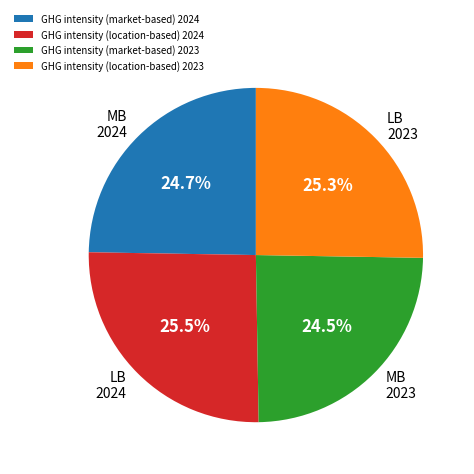

Between GHG intensity (location-based) 2023 and GHG intensity (market-based) 2024, which is larger?

GHG intensity (location-based) 2023